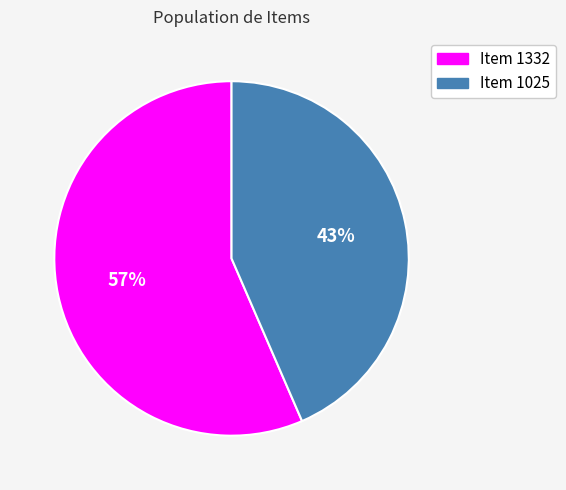

Combined, do Item 1025 and Item 1332 account for over 50%?

Yes